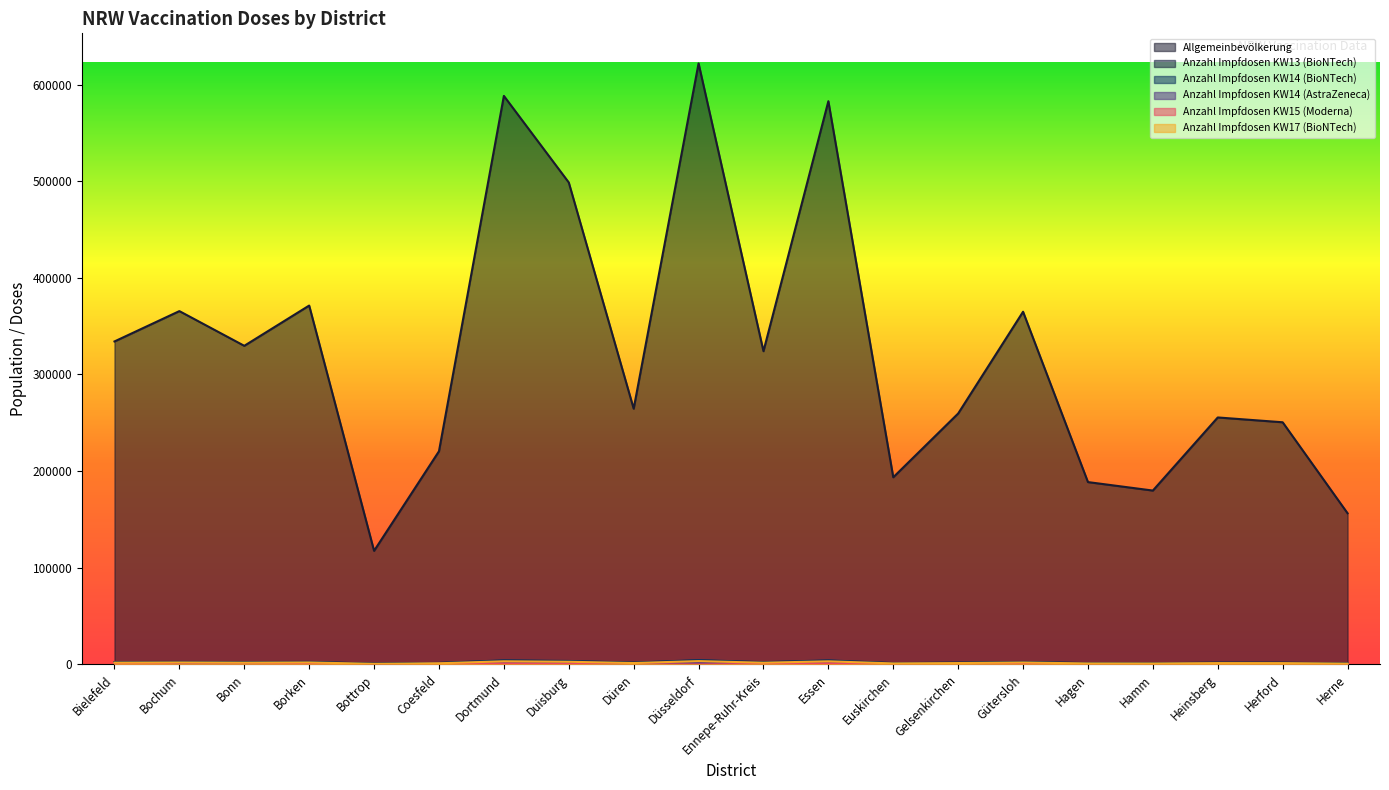

At which category is the sum across all series the highest?

Düsseldorf